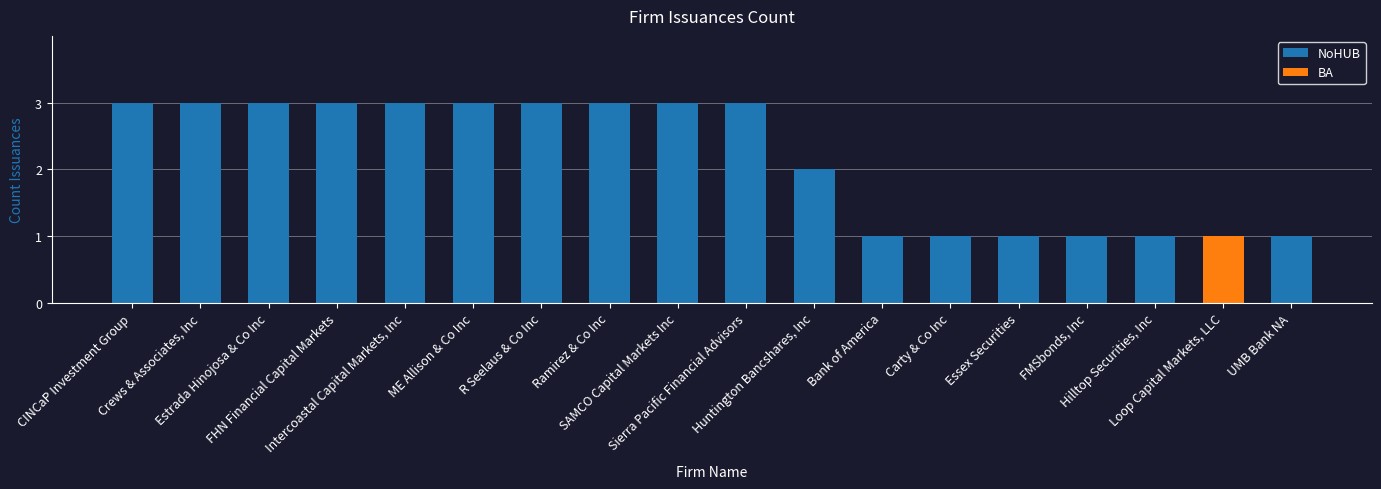

What is the greatest value displayed?

3